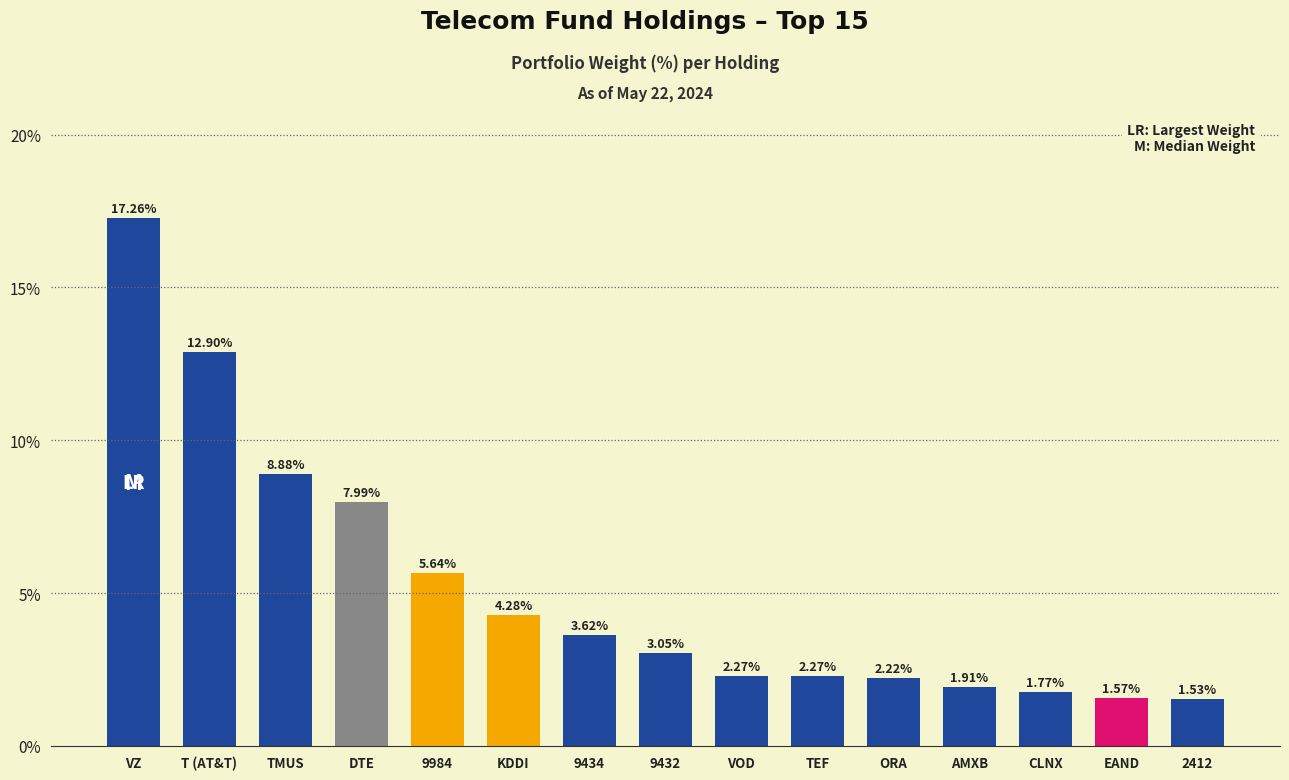

What is the change in value from KDDI to CLNX?

-2.5